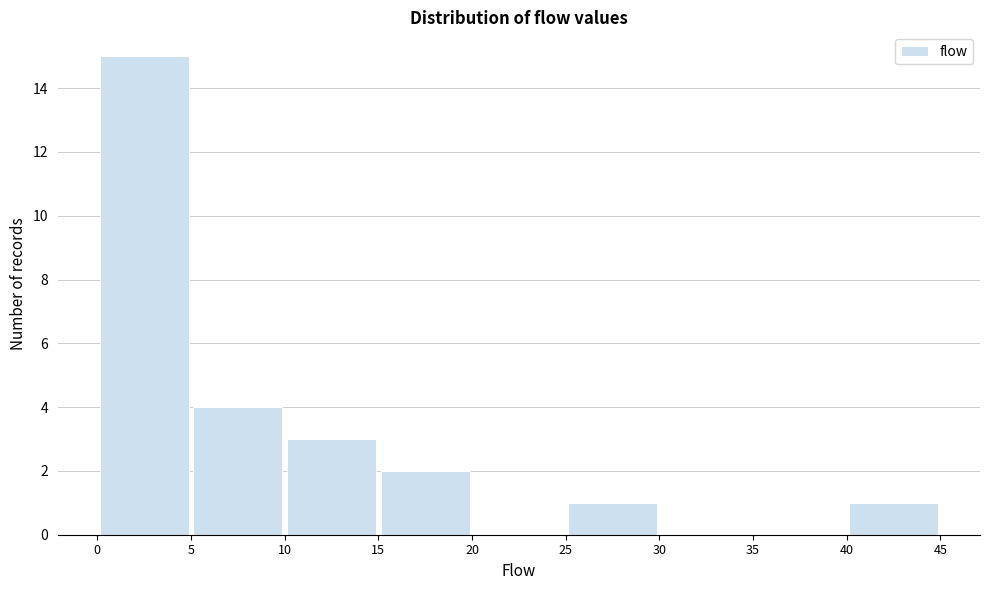

Which range on the x-axis has the tallest bar?

0 to 5